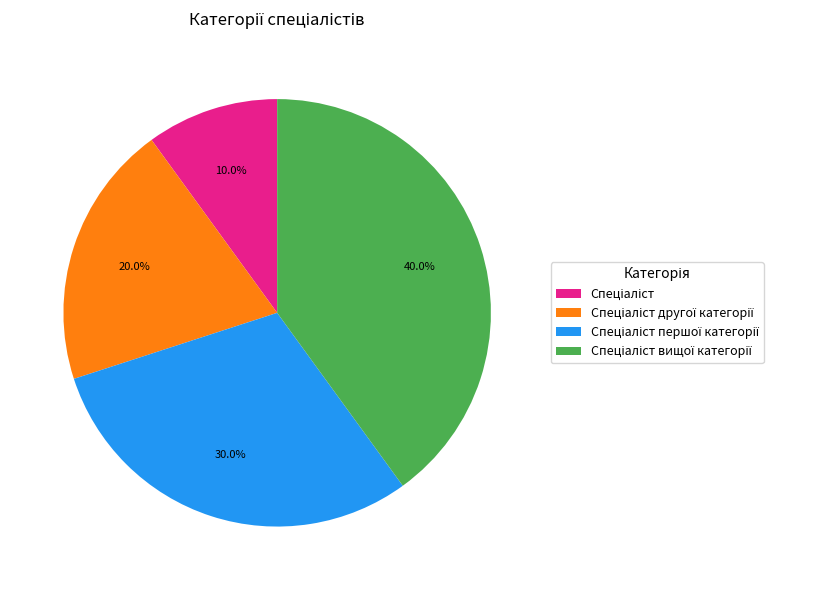

Is there a majority slice in this chart?

No